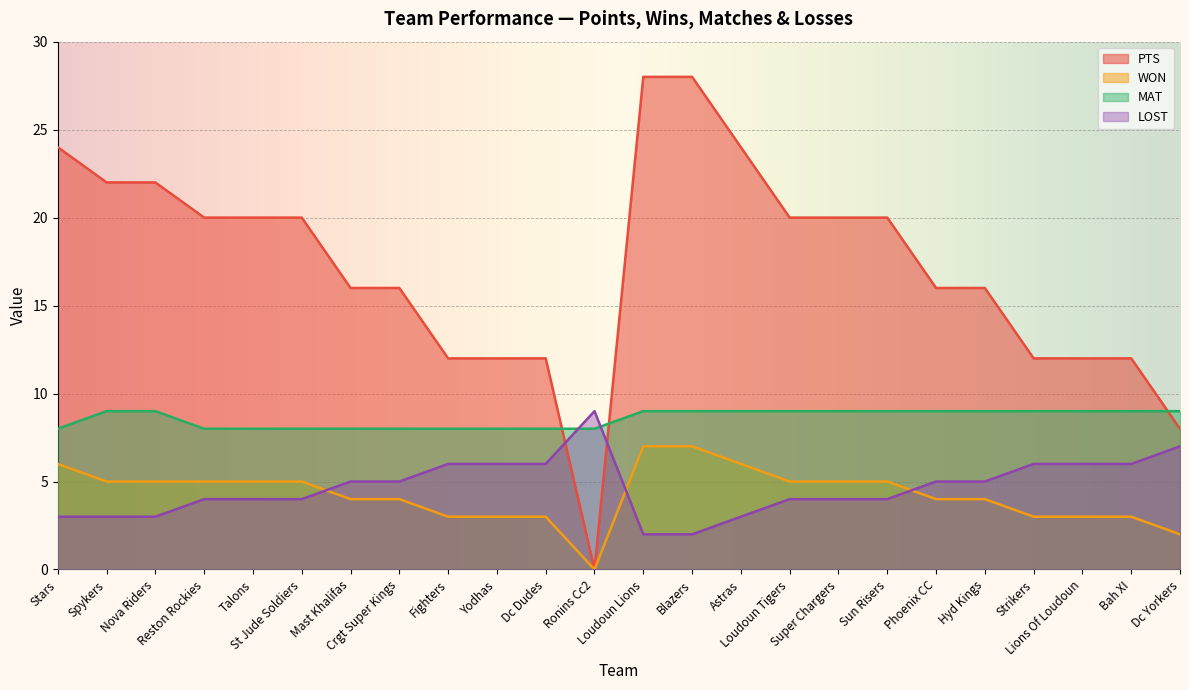

True or false: LOST has a value of 5 at Phoenix CC.

True